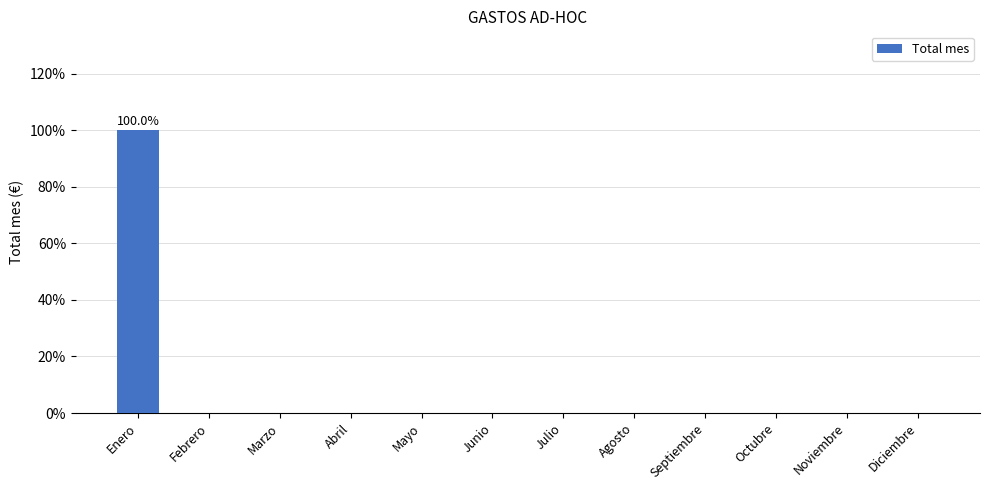

Are the bars horizontal?

No